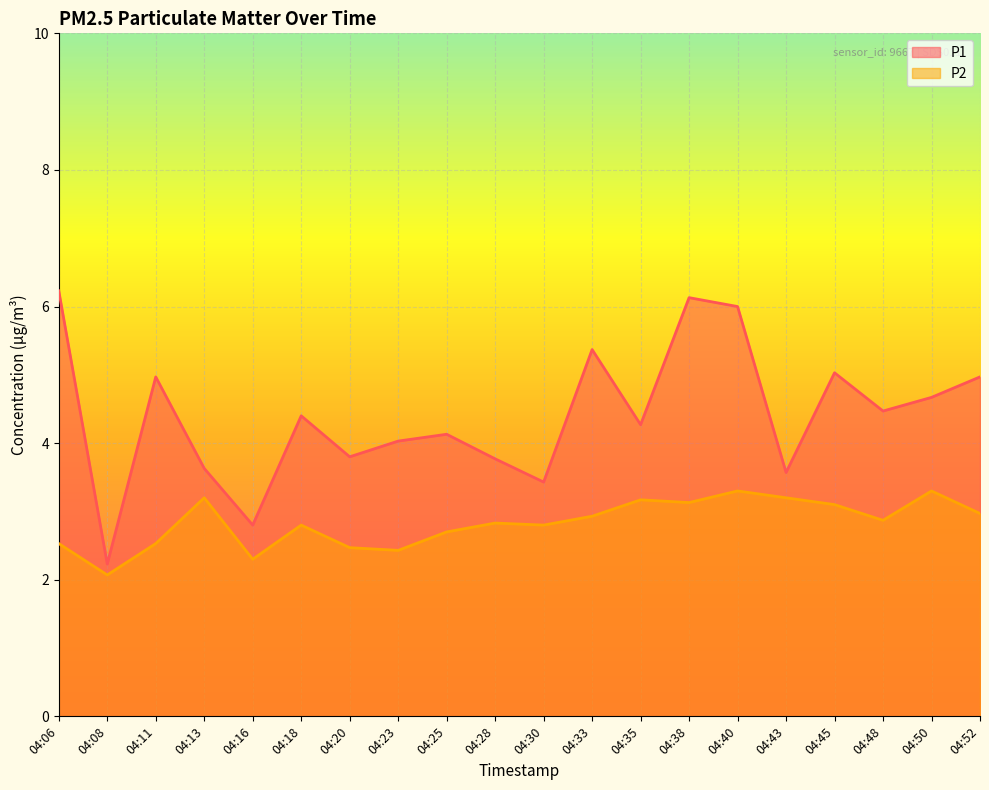

Rank the categories by P2 value from highest to lowest.

04:40, 04:50, 04:13, 04:43, 04:35, 04:38, 04:45, 04:52, 04:33, 04:48, 04:28, 04:18, 04:30, 04:25, 04:06, 04:11, 04:20, 04:23, 04:16, 04:08